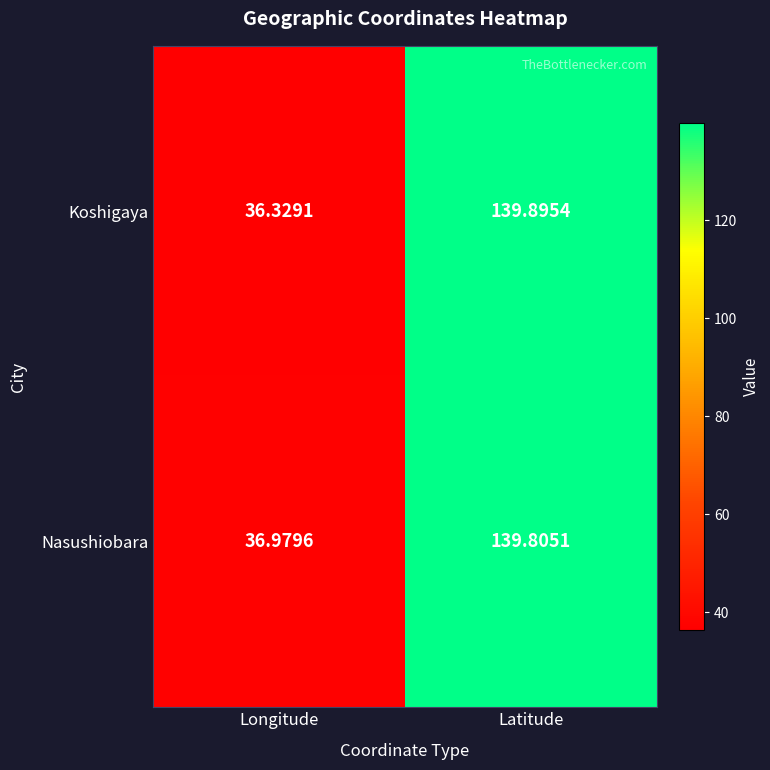

Where is Nasushiobara nearest to the value 88?

Longitude